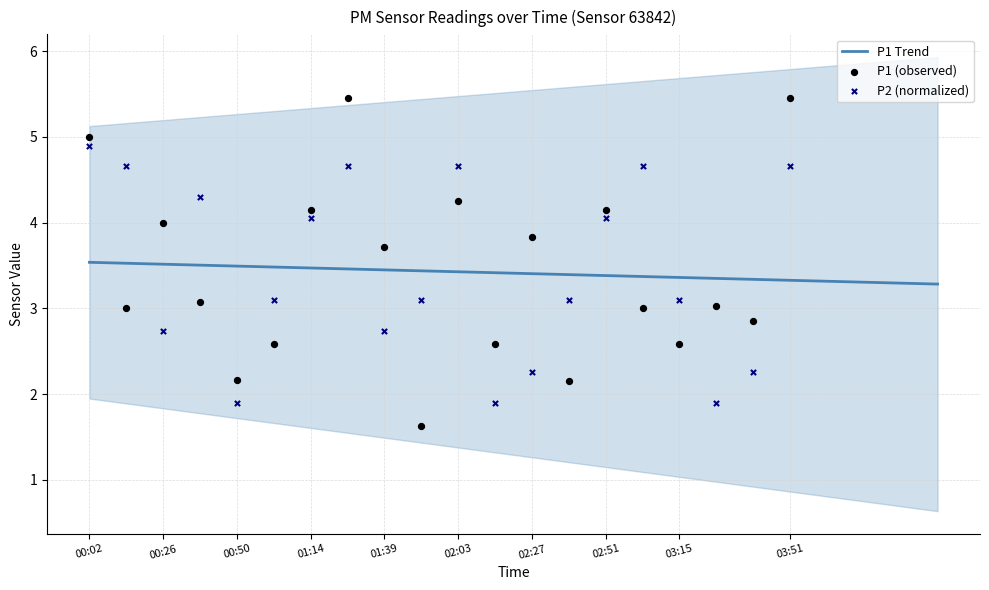

What are all the series names shown in the legend?

P1, P2